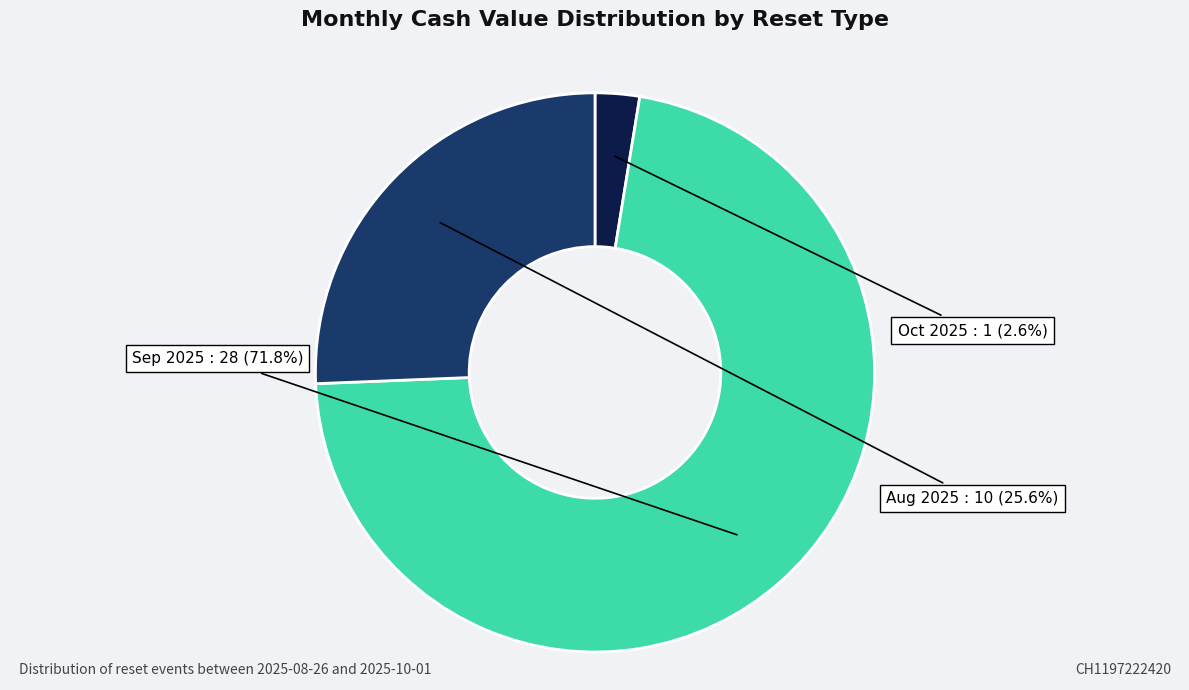

Which has a higher value, Sep 2025 or Aug 2025?

Sep 2025